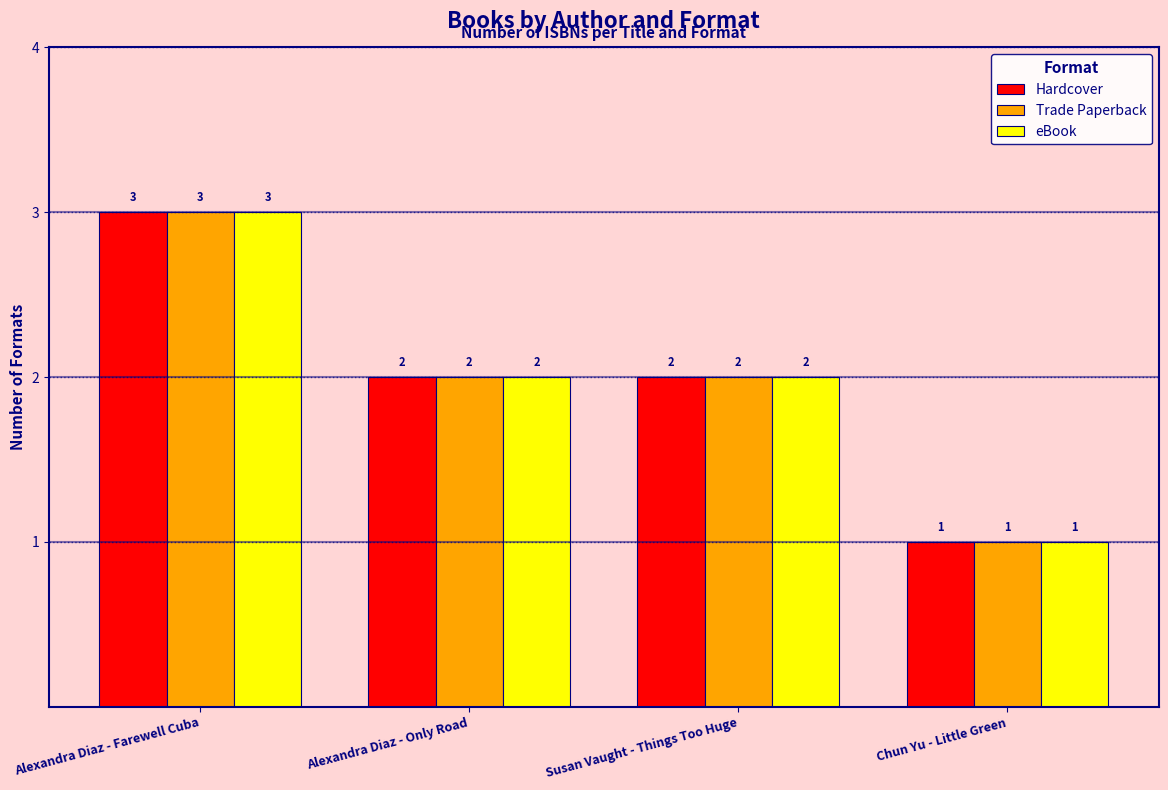

Reading right to left, what are all the values shown in this chart?

Hardcover: Chun Yu - Little Green=1	Susan Vaught - Things Too Huge=2	Alexandra Diaz - Only Road=2	Alexandra Diaz - Farewell Cuba=3
Trade Paperback: Chun Yu - Little Green=1	Susan Vaught - Things Too Huge=2	Alexandra Diaz - Only Road=2	Alexandra Diaz - Farewell Cuba=3
eBook: Chun Yu - Little Green=1	Susan Vaught - Things Too Huge=2	Alexandra Diaz - Only Road=2	Alexandra Diaz - Farewell Cuba=3